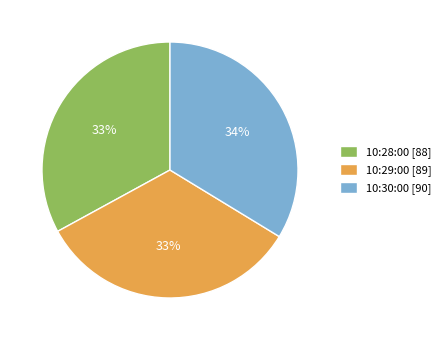

What is the ratio of the value at 10:28:00 [88] to the value at 10:30:00 [90]?

1.0